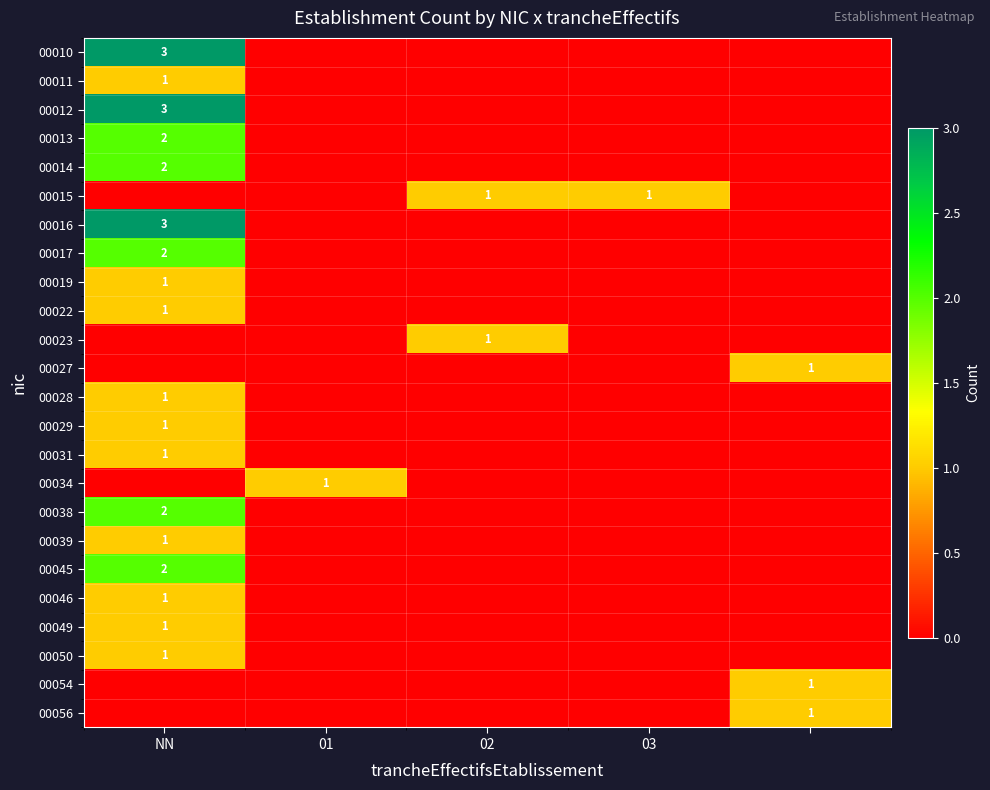

The value of 00015 at 02 is 2. True or false?

False